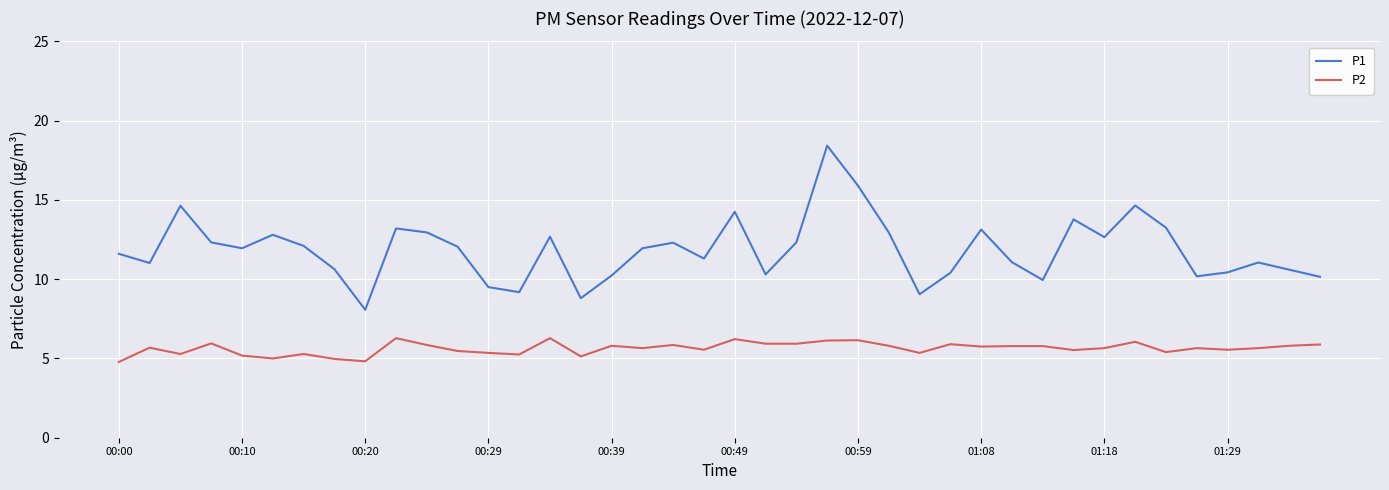

Is this an area chart (filled region under the line)?

No